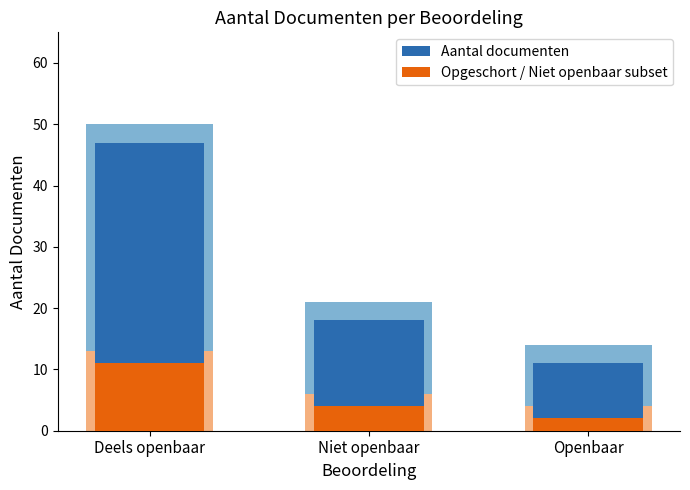

How many series are shown in this chart?

2